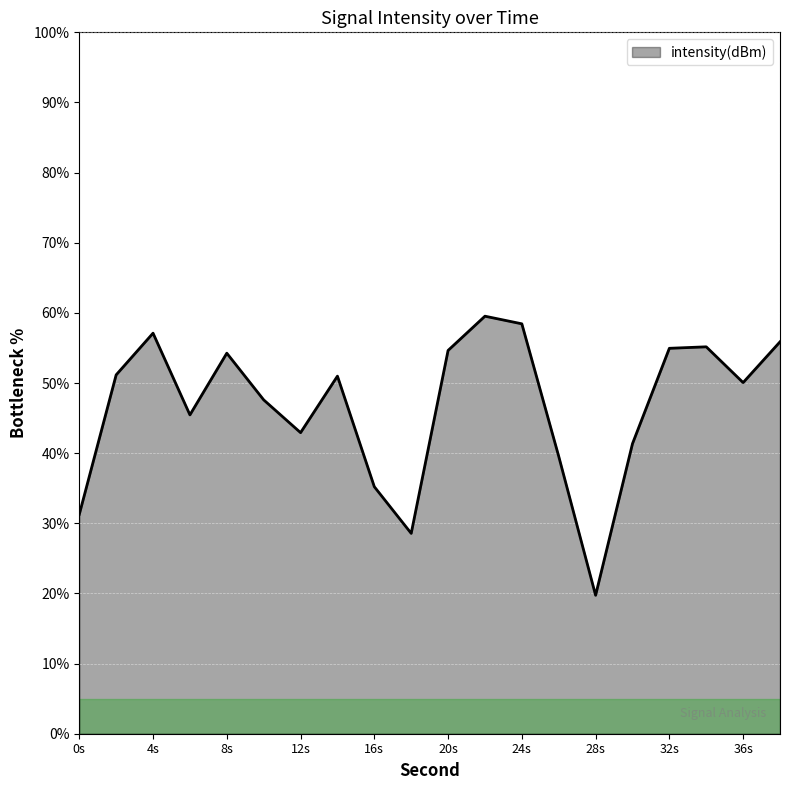

What is the difference between the maximum and minimum values?

39.8